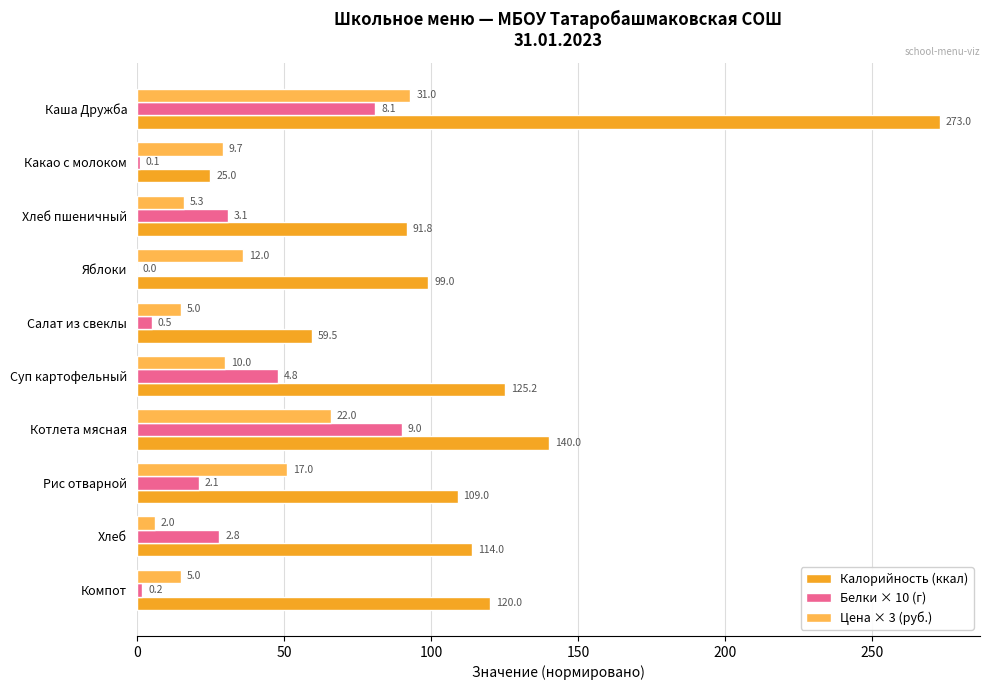

What are all the series names shown in the legend?

Калорийность (ккал), Белки × 10 (г), Цена × 3 (руб.)